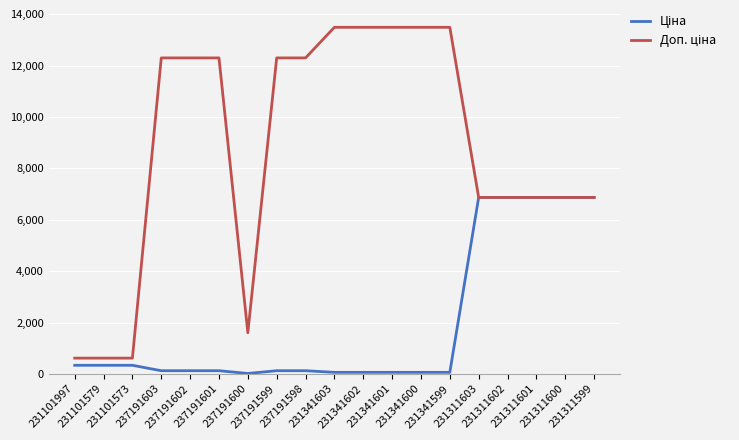

What position from the right is 231311599?

1